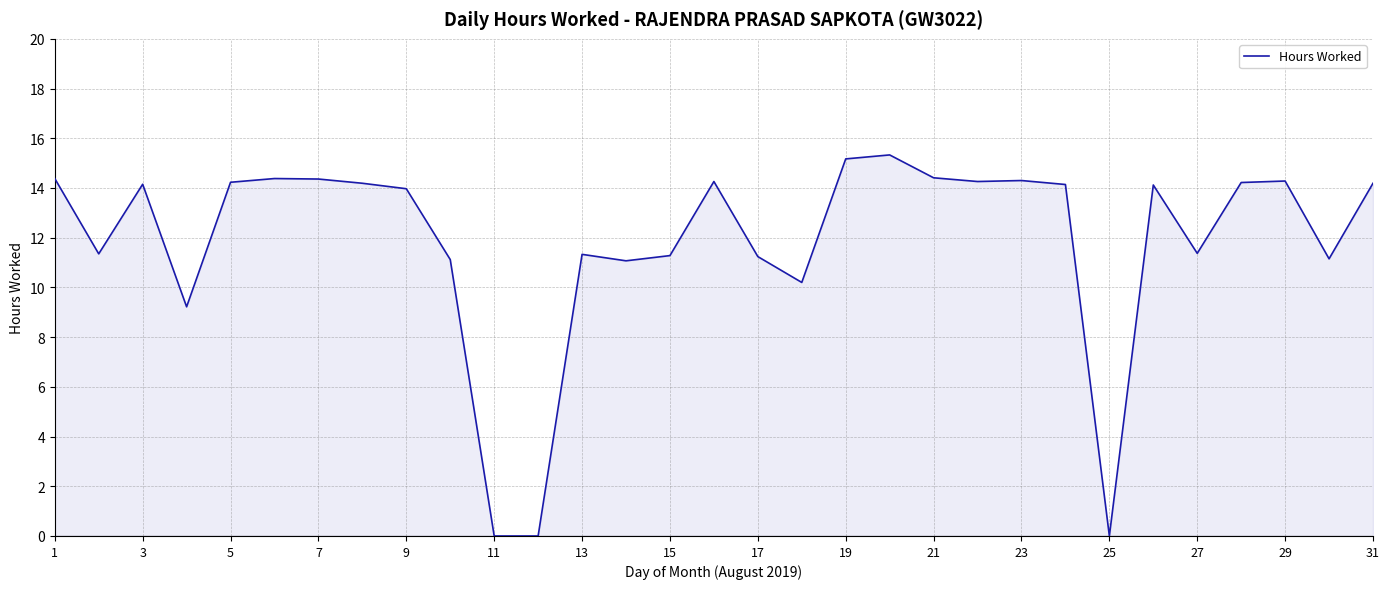

What is the maximum value shown in the chart?

15.3